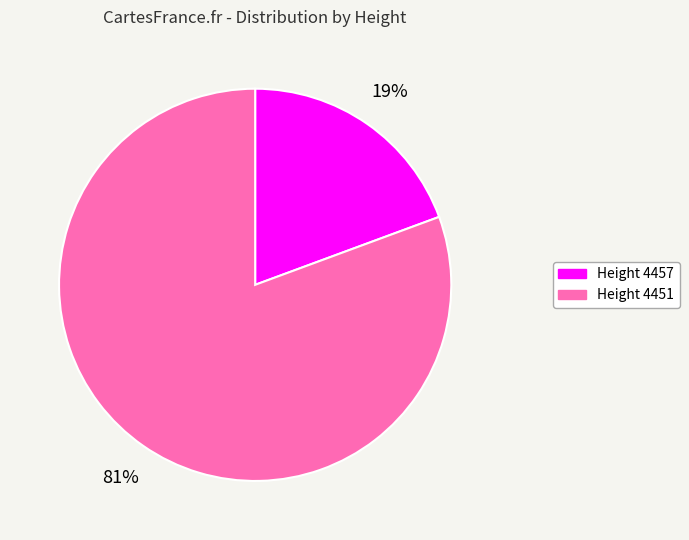

Rank the categories by value from highest to lowest.

Height 4451, Height 4457